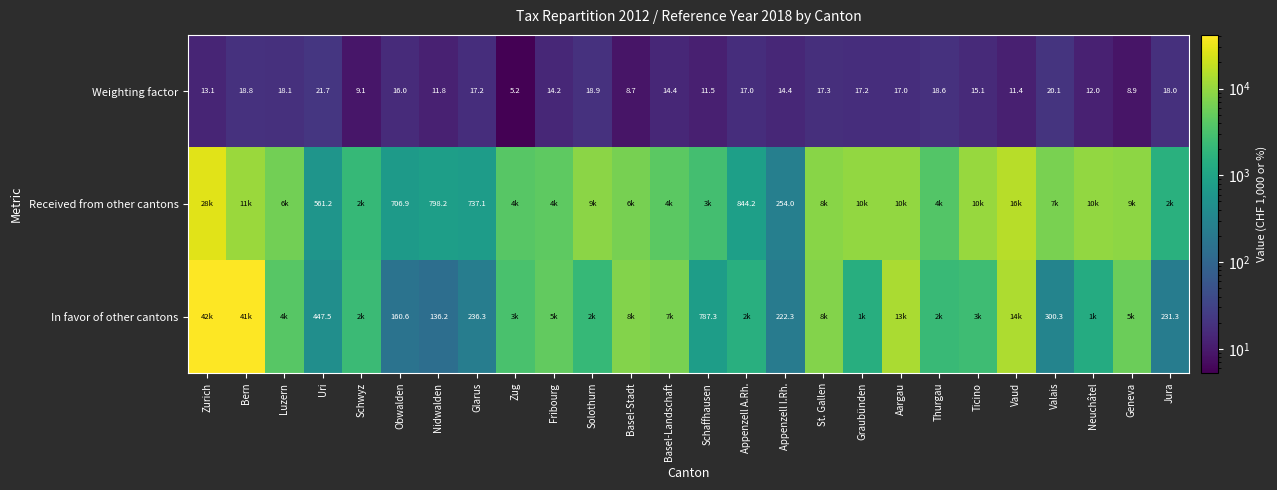

Where is Weighting factor nearest to the value 13?

Zurich